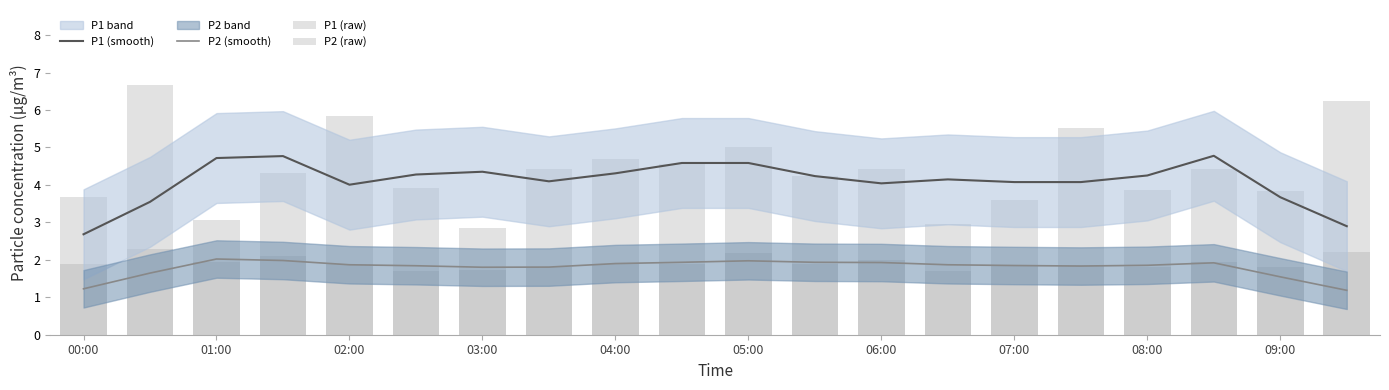

At 09:00, list the series in order from largest to smallest.

P1 (raw), P1 (smooth), P2 (raw), P2 (smooth)